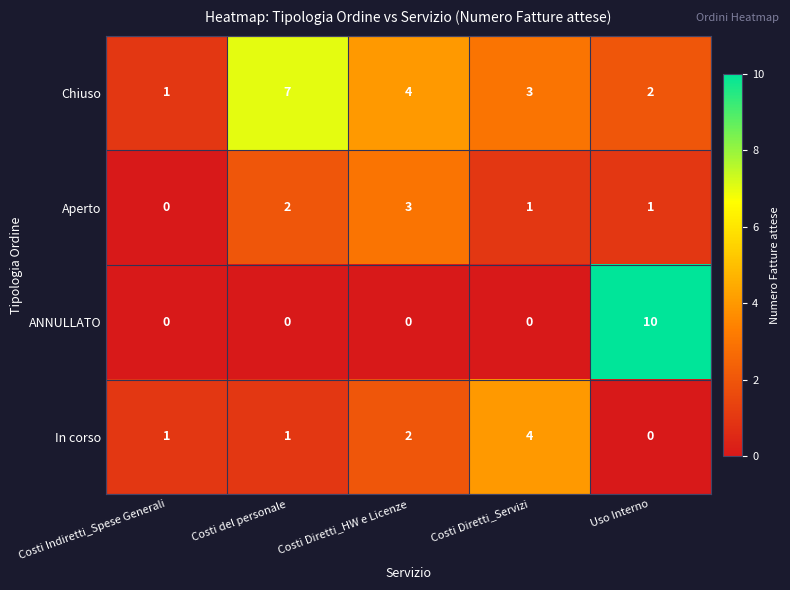

List the series in order of their peak value, lowest first.

Aperto, In corso, Chiuso, ANNULLATO